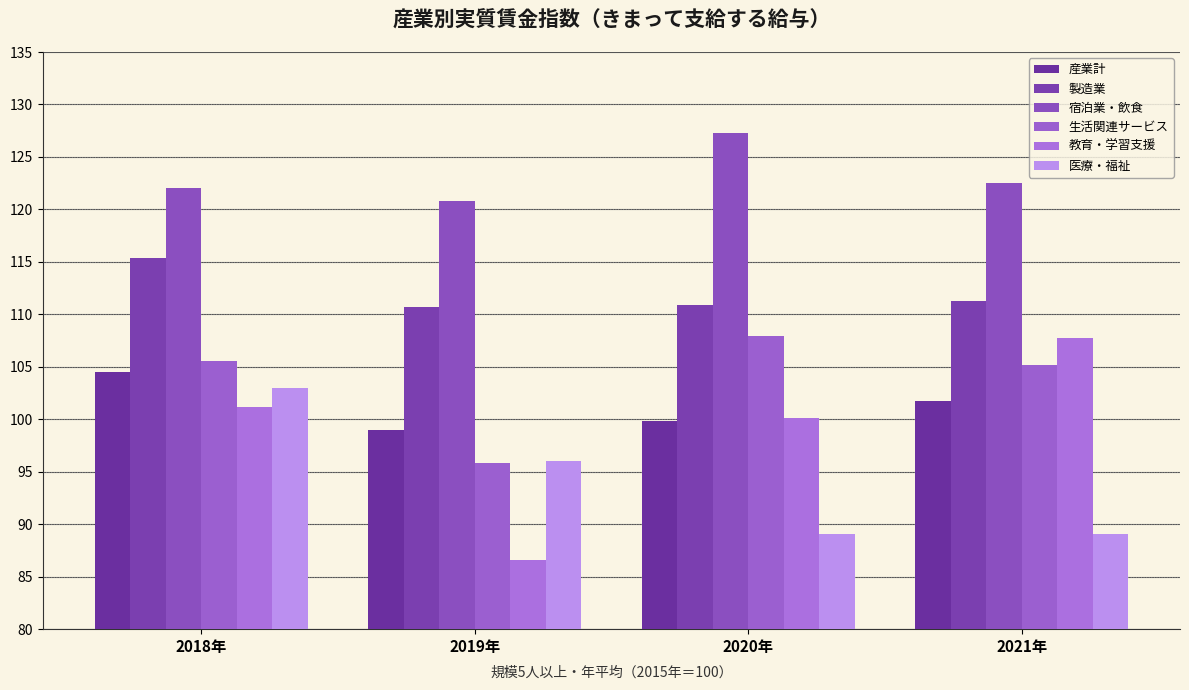

Is the value of 産業計 at 2021年 greater than the value of 宿泊業・飲食 at 2019年?

No